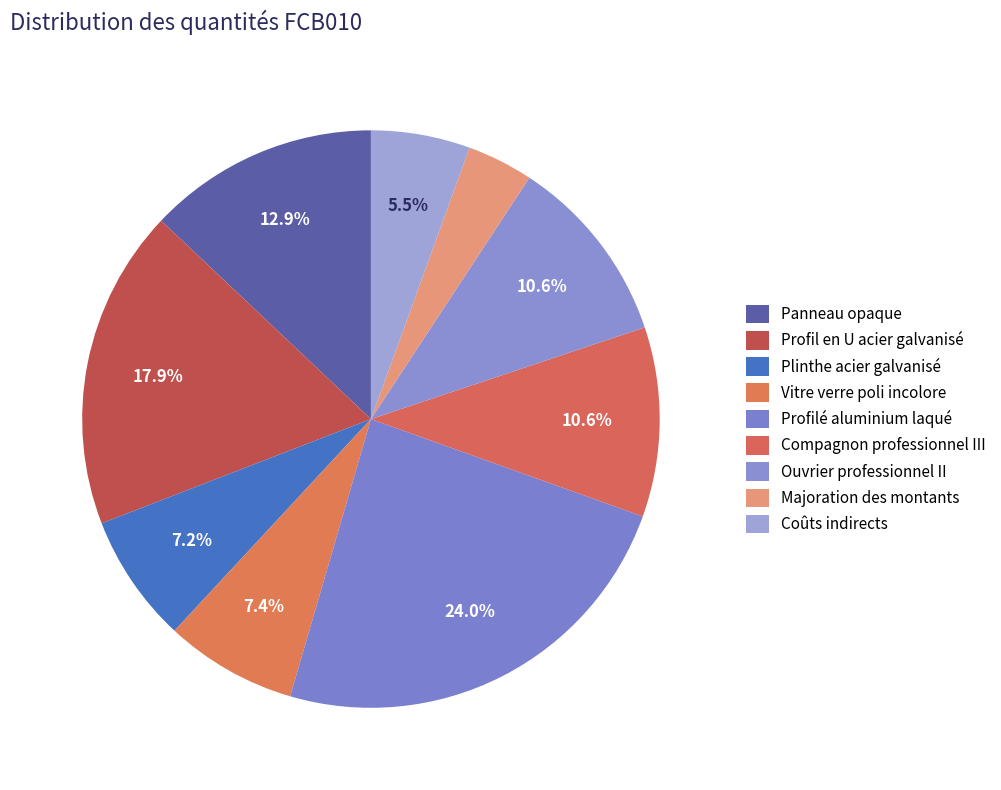

Is the sum of Coûts indirects and Plinthe acier galvanisé greater than half?

No